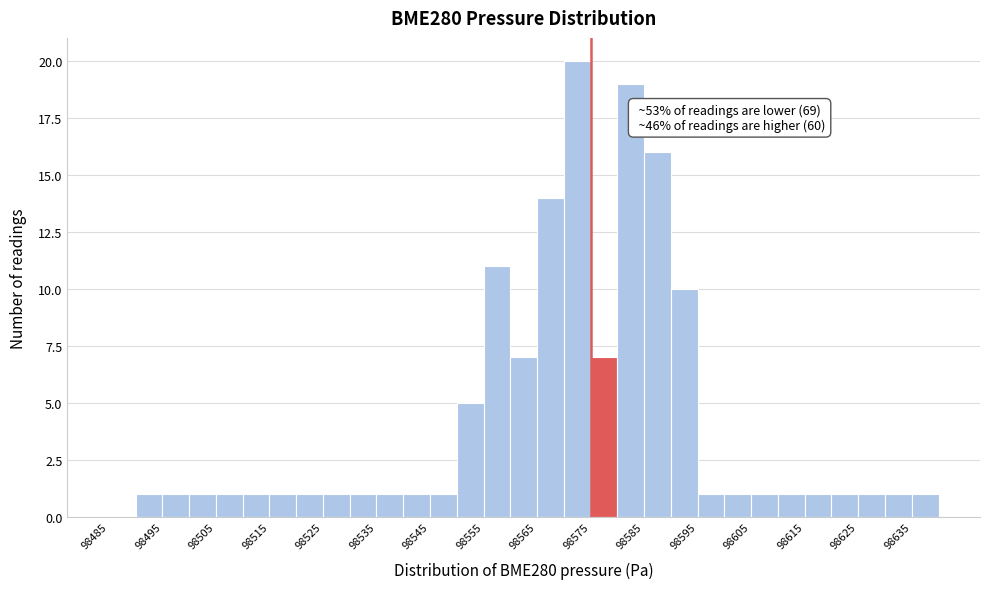

Which range on the x-axis has the tallest bar?

98570 to 98575